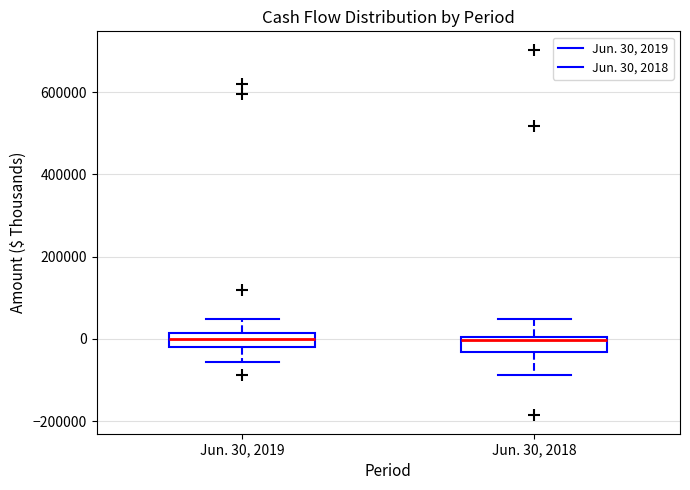

Reading left to right, read every box against the y-axis: the position of its median line, the range the box covers, and the ends of its whiskers. The values are not printed on the chart, so give them approximately, as read against the axis.

Jun. 30, 2019: median 0, box -20000 to 20000, whiskers -60000 to 40000
Jun. 30, 2018: median 0 (just below the box's upper edge), box -40000 to 0, whiskers -80000 to 40000